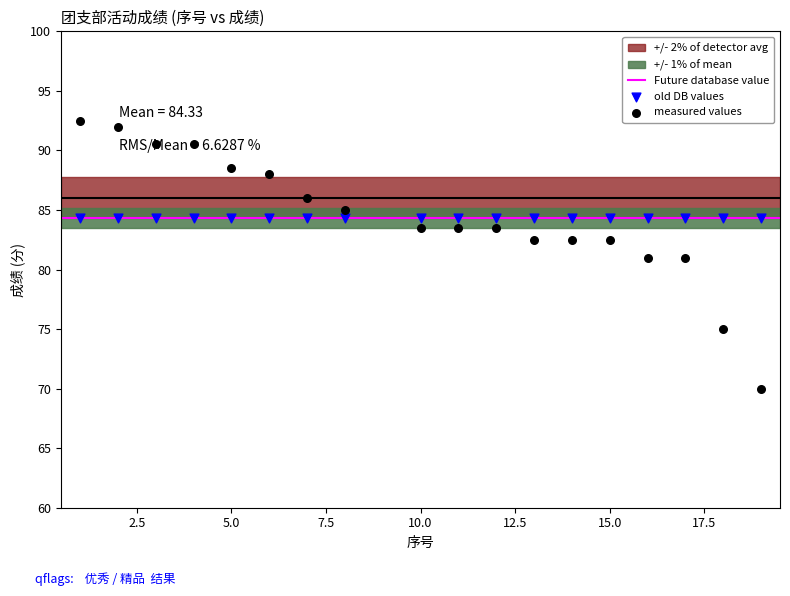

What is the ratio of the value at 18 to the value at 17?

0.9